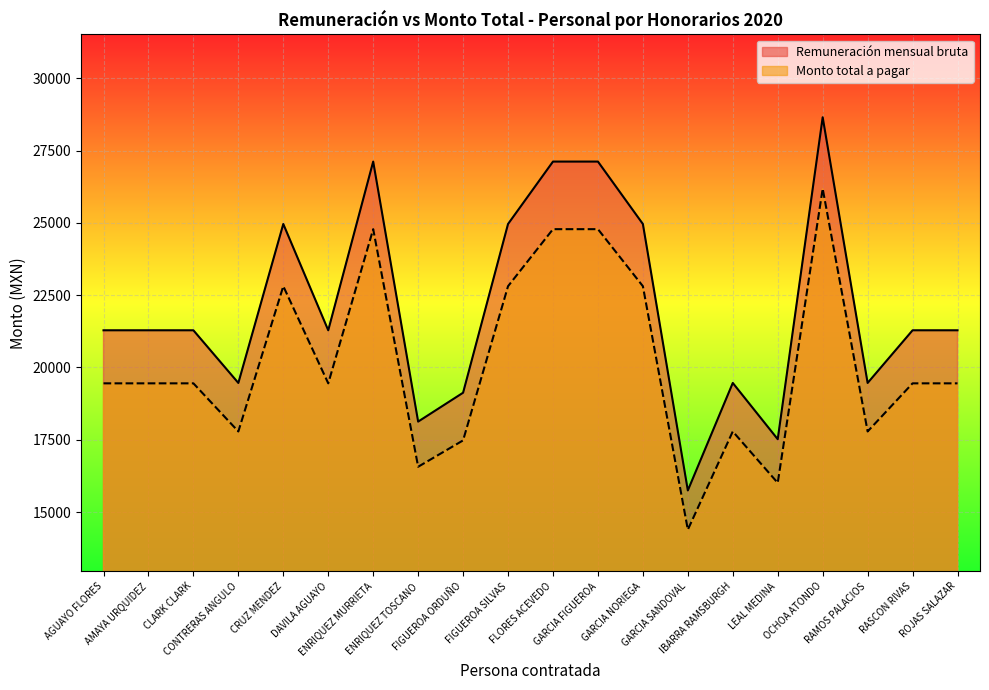

What is the difference between the second highest and minimum values in the Remuneración mensual bruta series?

11378.1